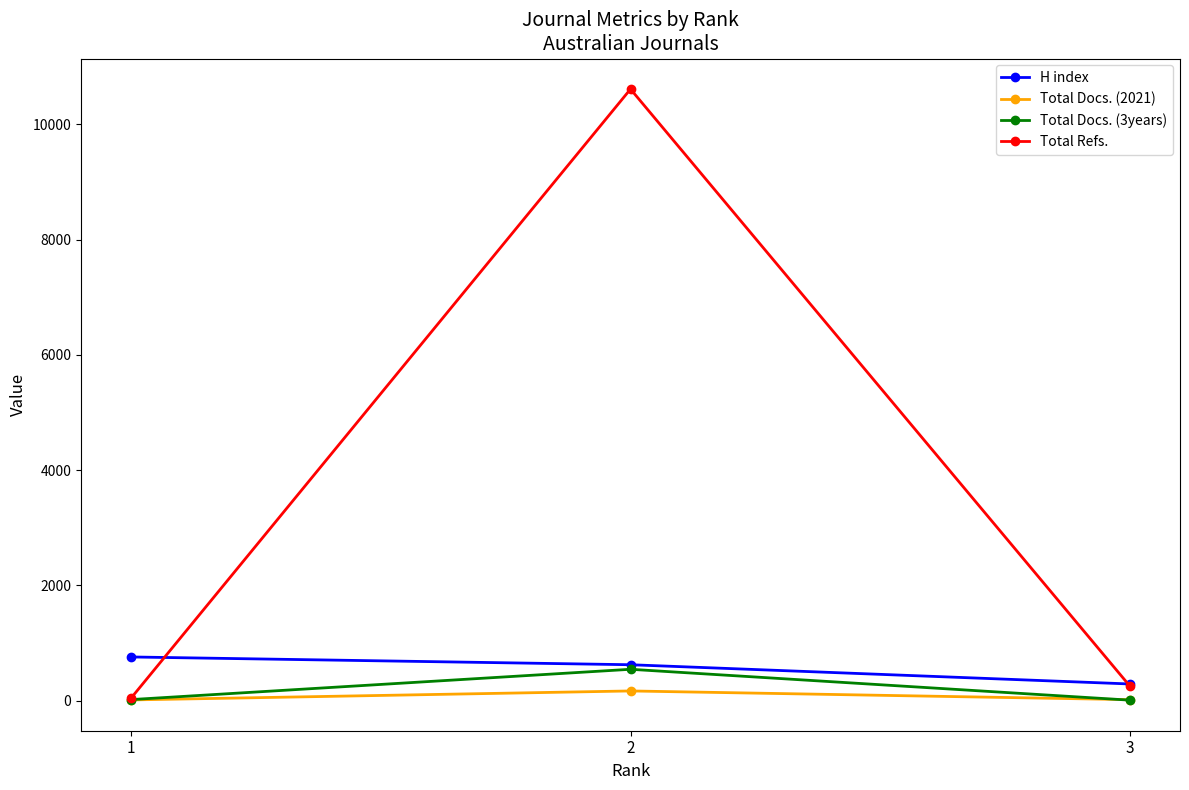

What is the value of the Total Docs. (2021) point at the 2nd from the left?

168